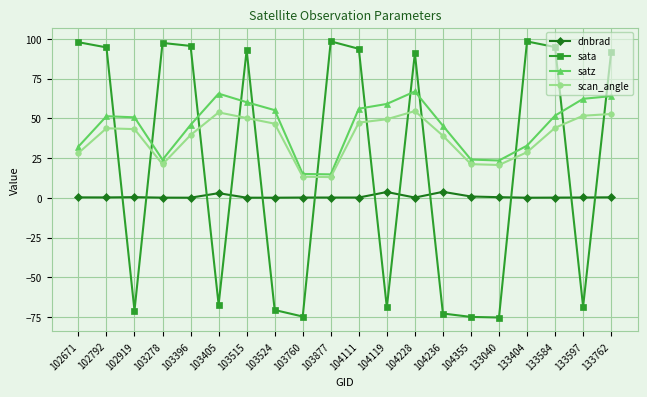

What is the lowest value of the scan_angle series?

13.0